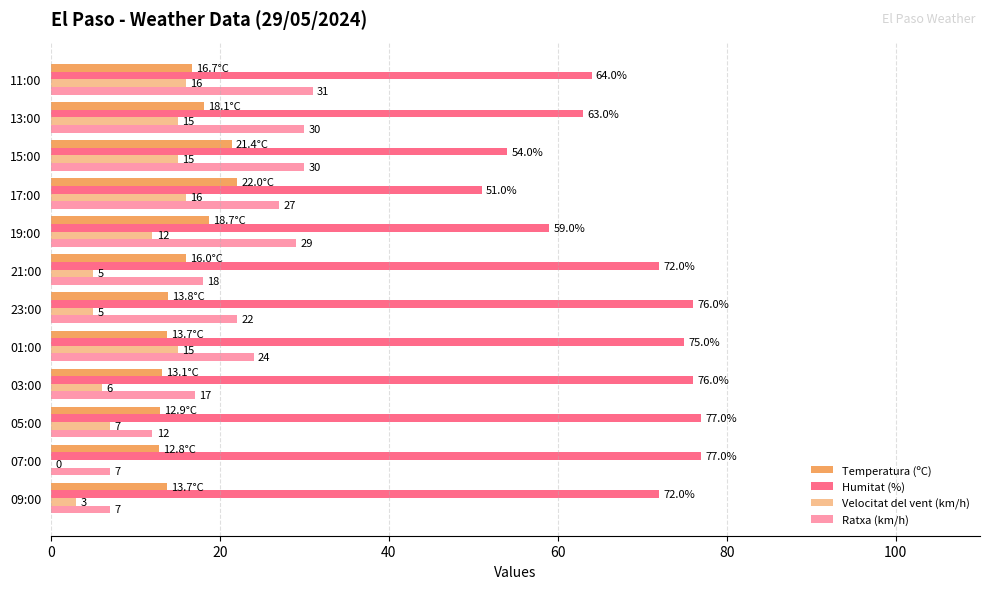

How many values in Velocitat del vent (km/h) are above zero?

11